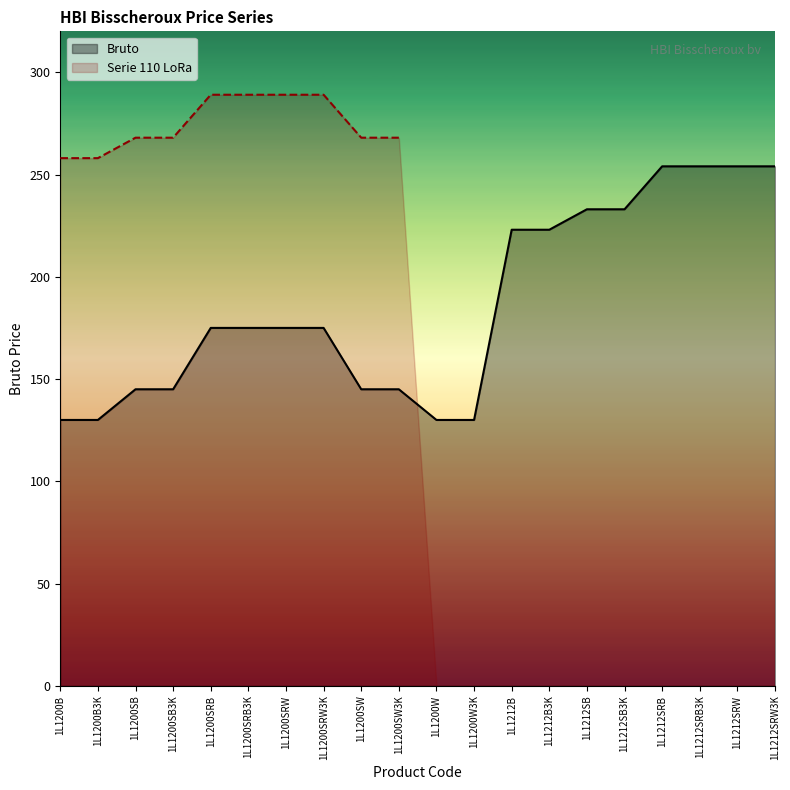

Is it true that Bruto equals 80 at 1L1200SW?

False